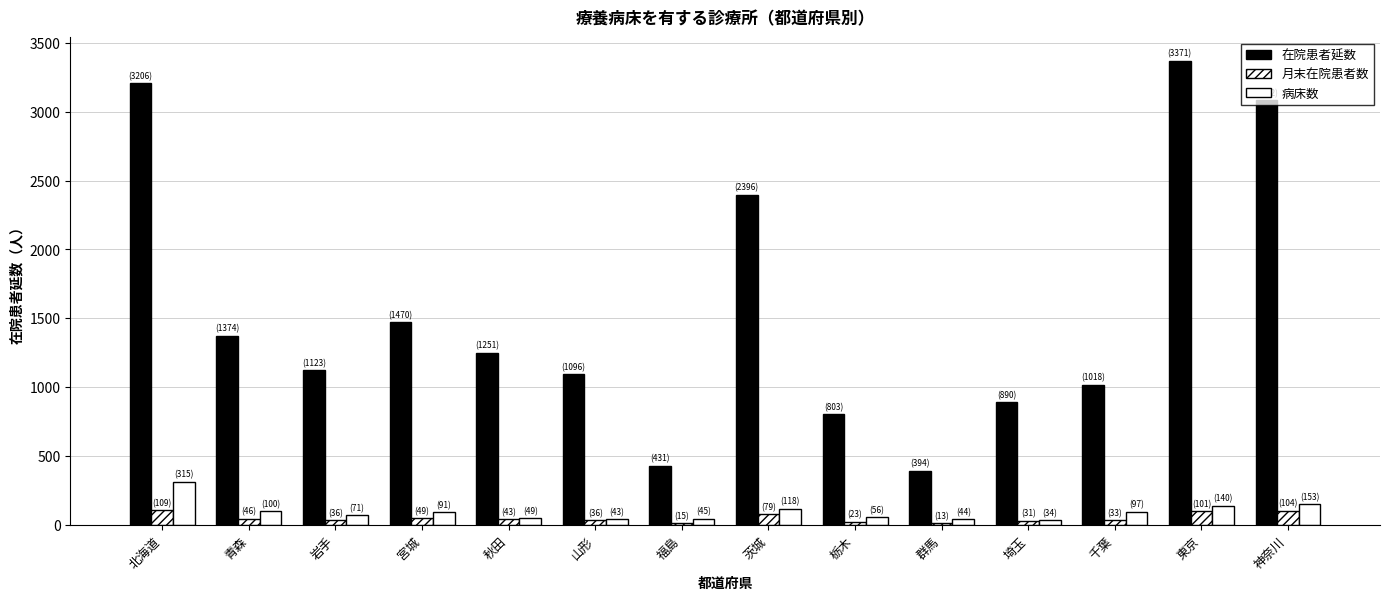

Rank the categories by 病床数 value from lowest to highest.

埼玉, 山形, 群馬, 福島, 秋田, 栃木, 岩手, 宮城, 千葉, 青森, 茨城, 東京, 神奈川, 北海道